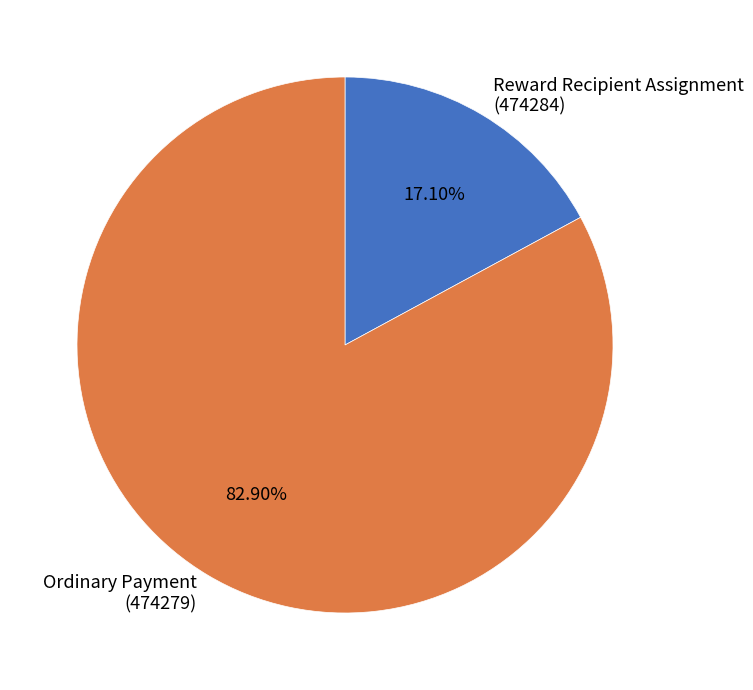

Approximately how many times larger is the value at Ordinary Payment (474279) compared to Reward Recipient Assignment (474284)?

4.8